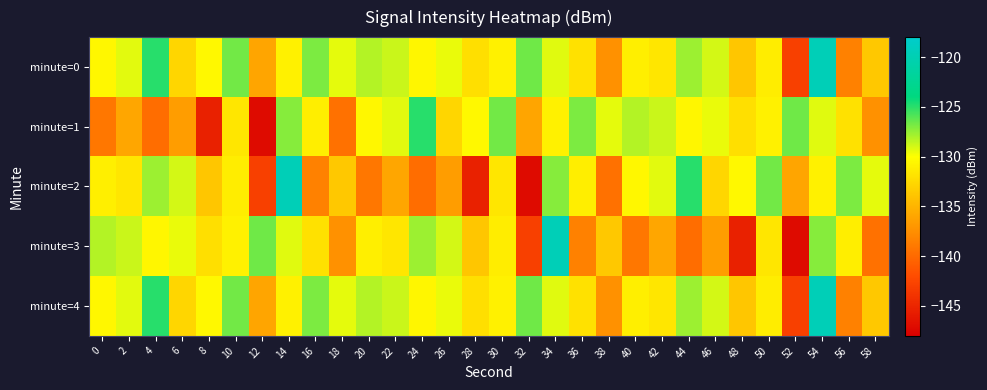

Which series has the largest total across all categories?

minute=0